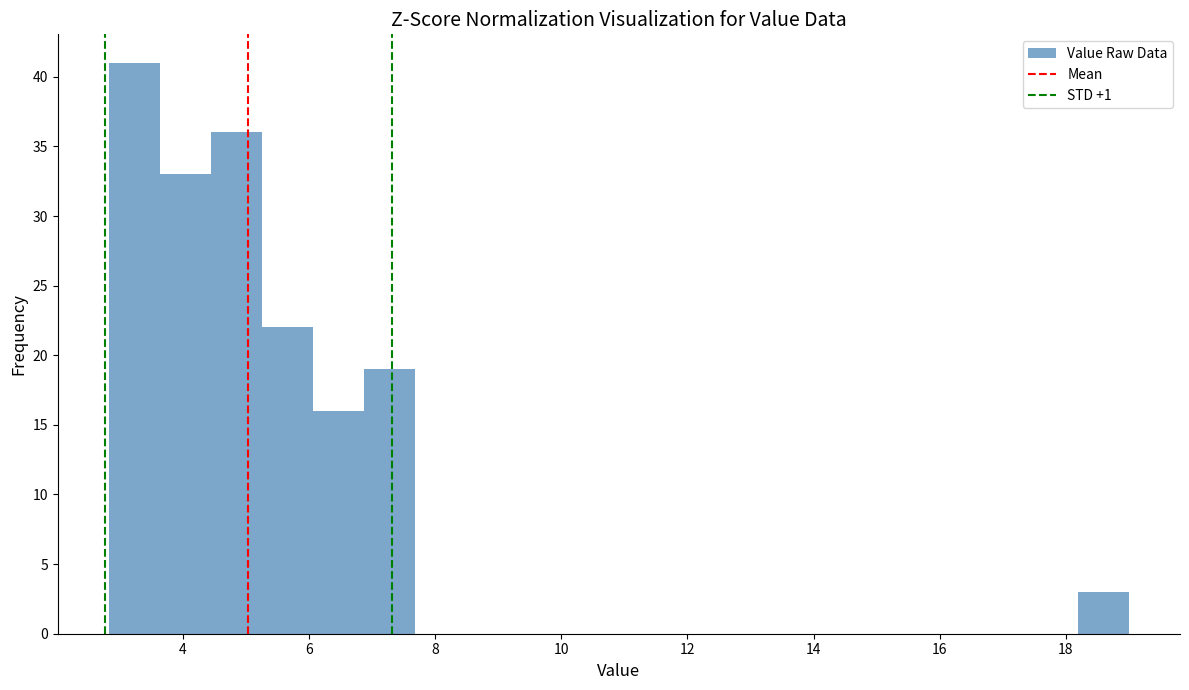

Reading left to right, list every bar in this chart as the range it spans on the x-axis followed by its height. Neither the bar edges nor the heights are printed on the chart, so give them approximately, as read against the axes.

2.8 to 3.6: 41
3.6 to 4.4: 33
4.4 to 5.2: 36
5.2 to 6.0: 22
6.0 to 6.8: 16
6.8 to 7.6: 19
7.6 to 8.4: 0
8.4 to 9.2: 0
9.2 to 10.2: 0
10.2 to 11.0: 0
11.0 to 11.8: 0
11.8 to 12.6: 0
12.6 to 13.4: 0
13.4 to 14.2: 0
14.2 to 15.0: 0
15.0 to 15.8: 0
15.8 to 16.6: 0
16.6 to 17.4: 0
17.4 to 18.2: 0
18.2 to 19.0: 3